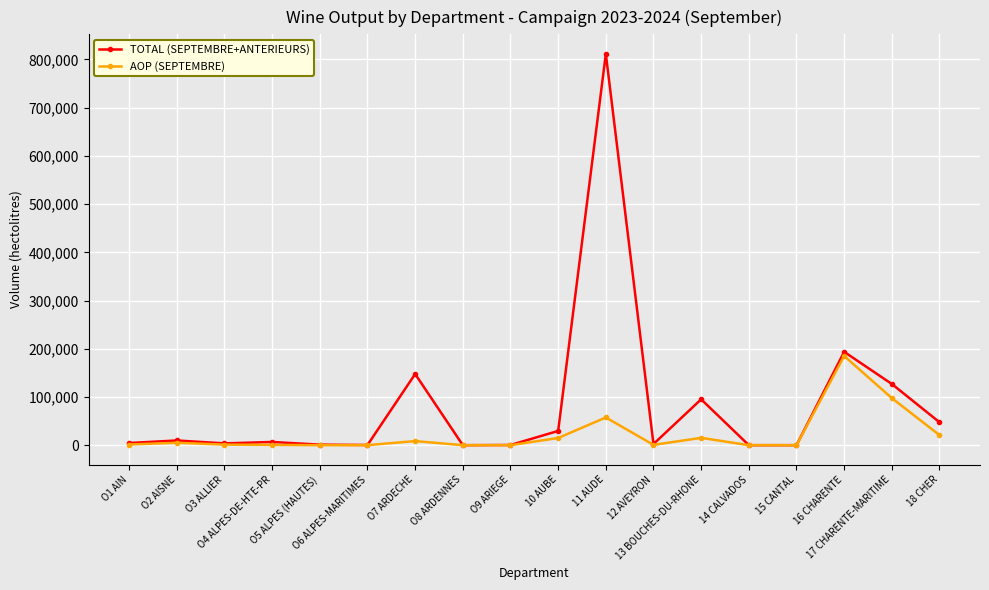

Which series has the largest total across all categories?

TOTAL (SEPTEMBRE+ANTERIEURS)